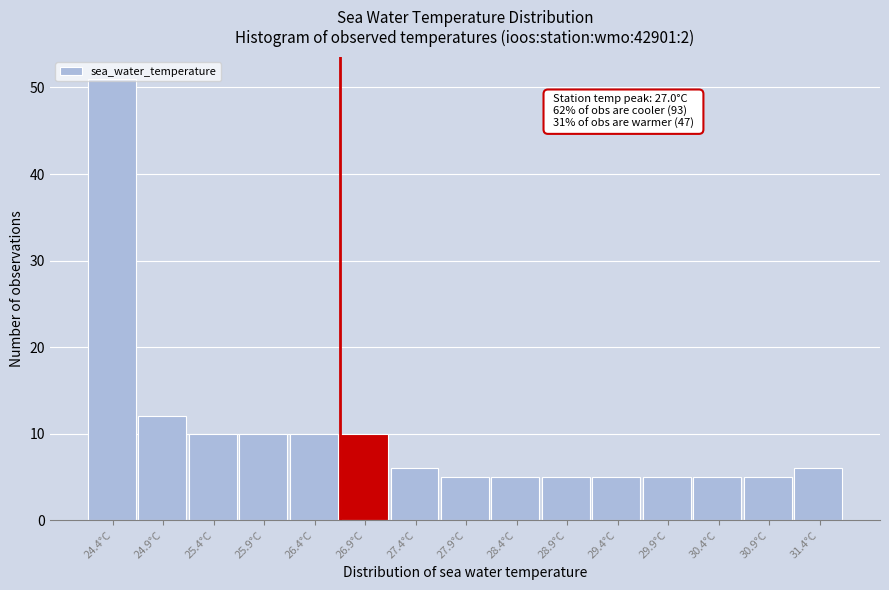

Which range on the x-axis has the tallest bar?

24.2 to 24.7